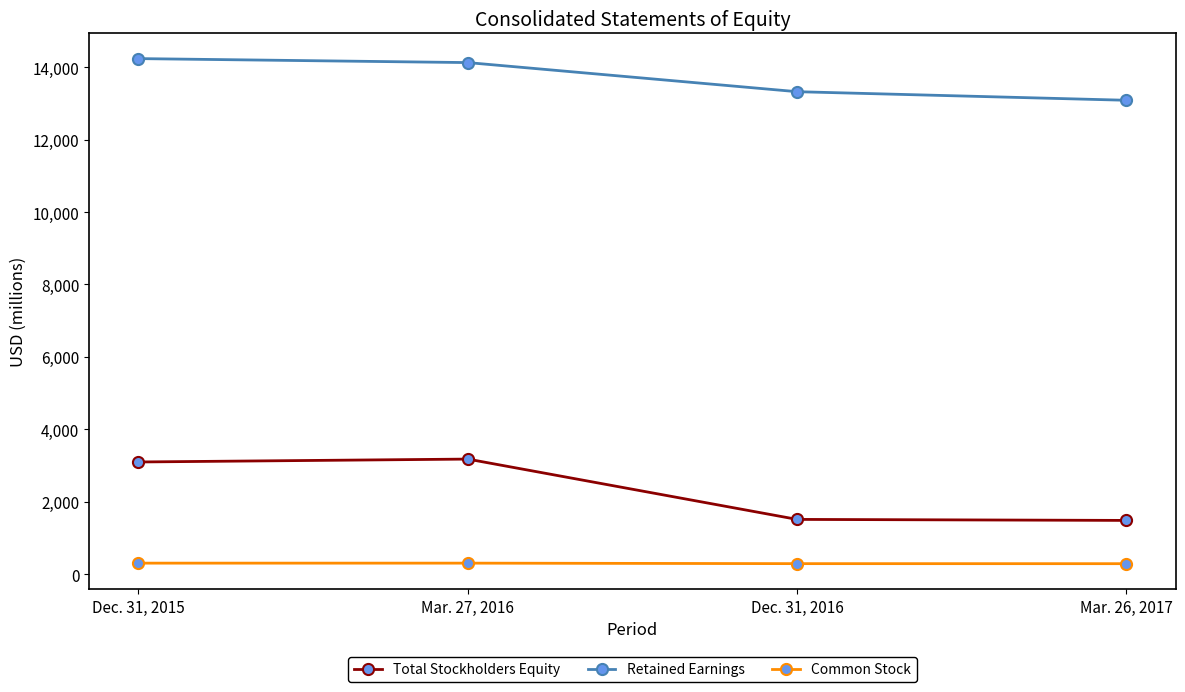

What is the sum of the Total Stockholders Equity values at Dec. 31, 2015 and Mar. 26, 2017?

4580